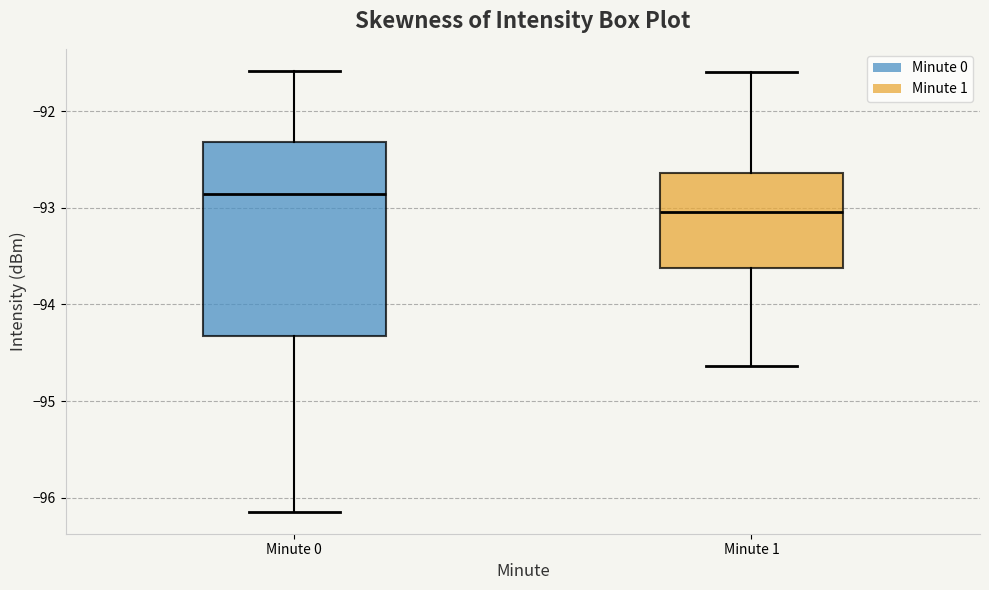

Which box has the lowest median line?

Minute 1